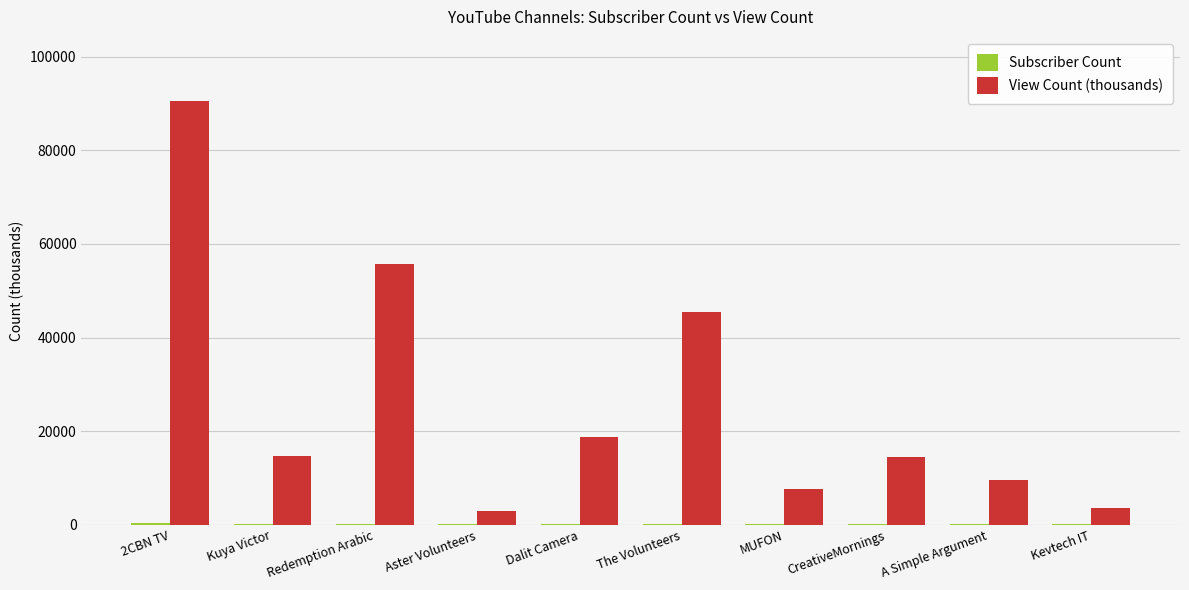

What is the sum of all View Count (thousands) values?

263676.1